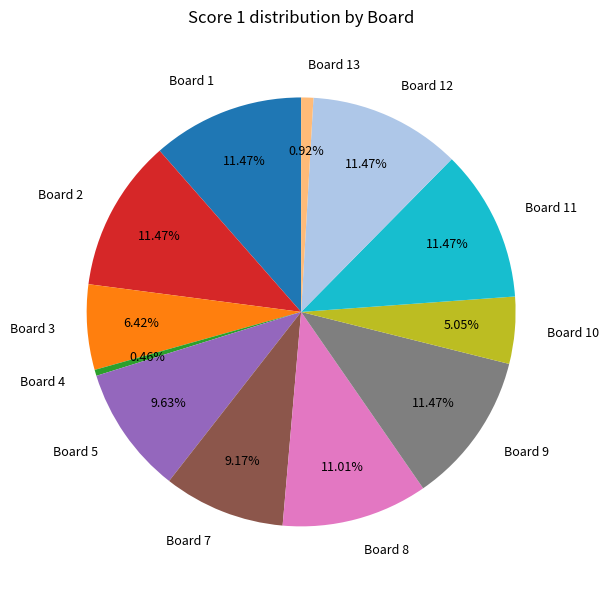

How many slices are in this pie chart?

12